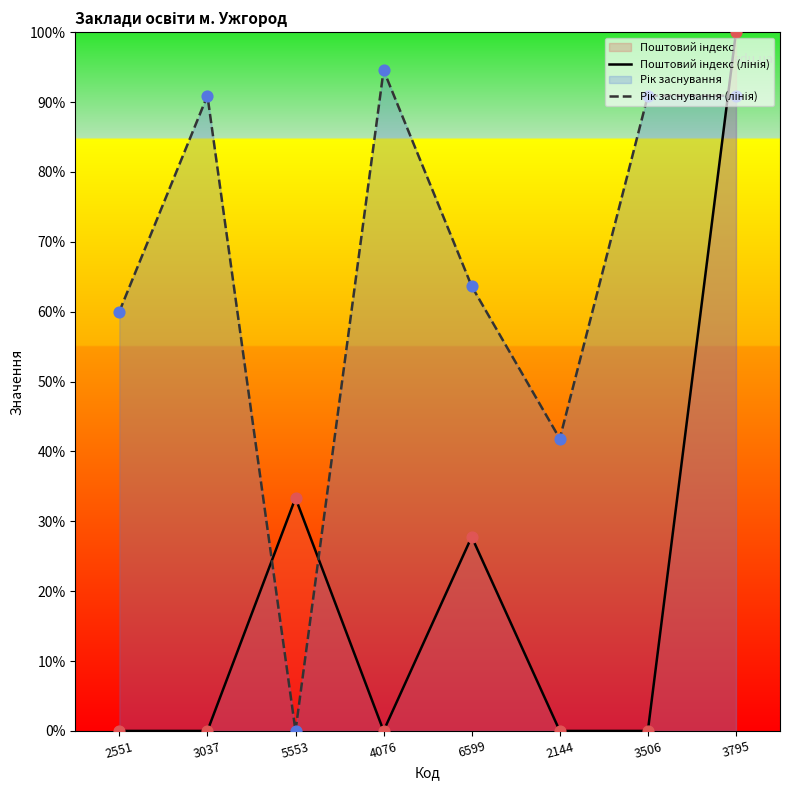

At which category is the sum across all series the highest?

3795